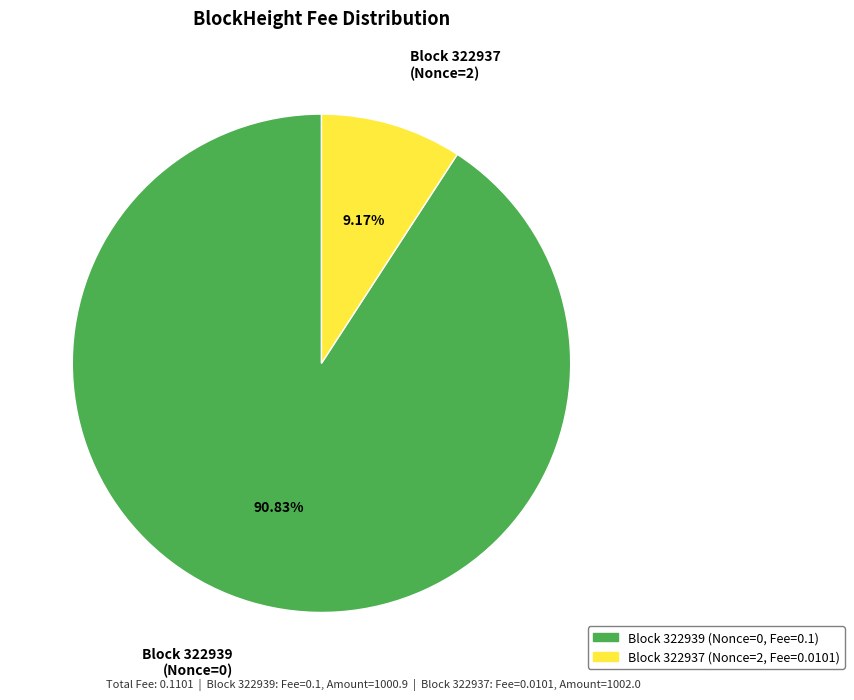

How many slices are in this pie chart?

2